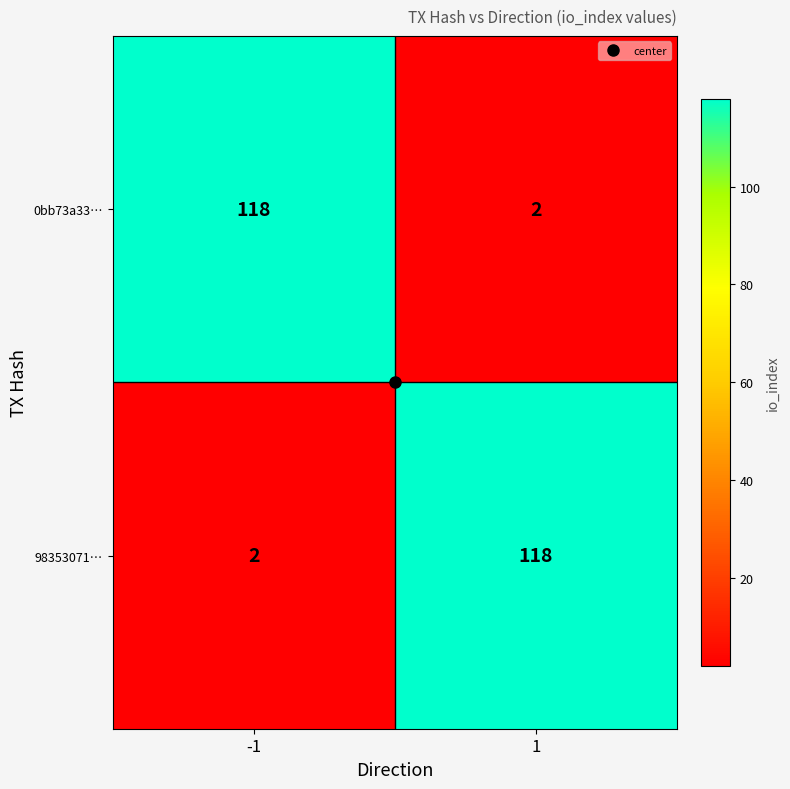

At -1, list the series in order from smallest to largest.

98353071…, 0bb73a33…